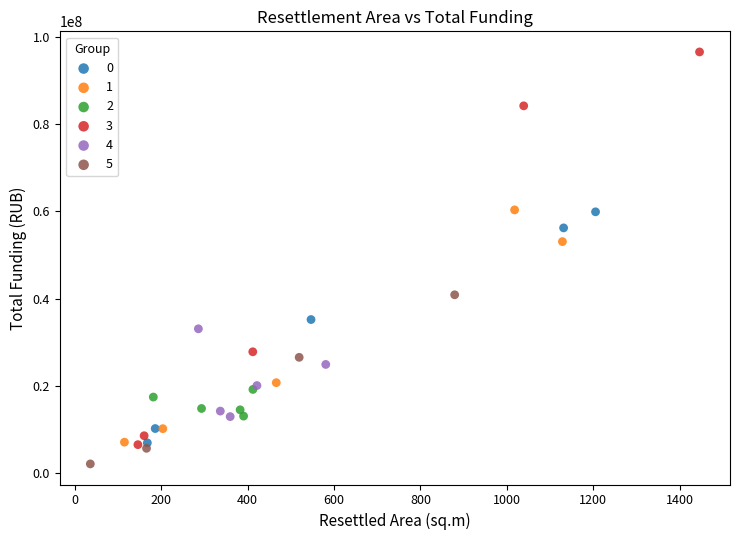

Which series has the widest spread of Y values?

3